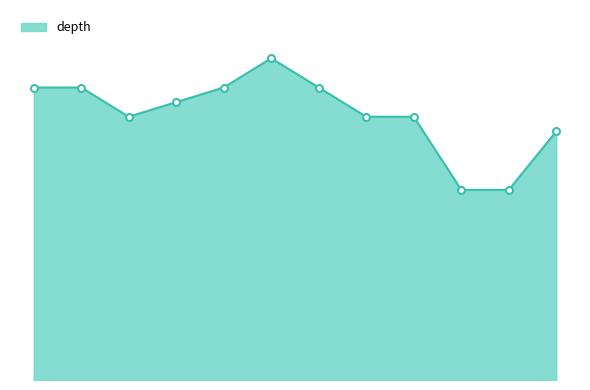

Does the chart display data point markers on the line(s)?

No